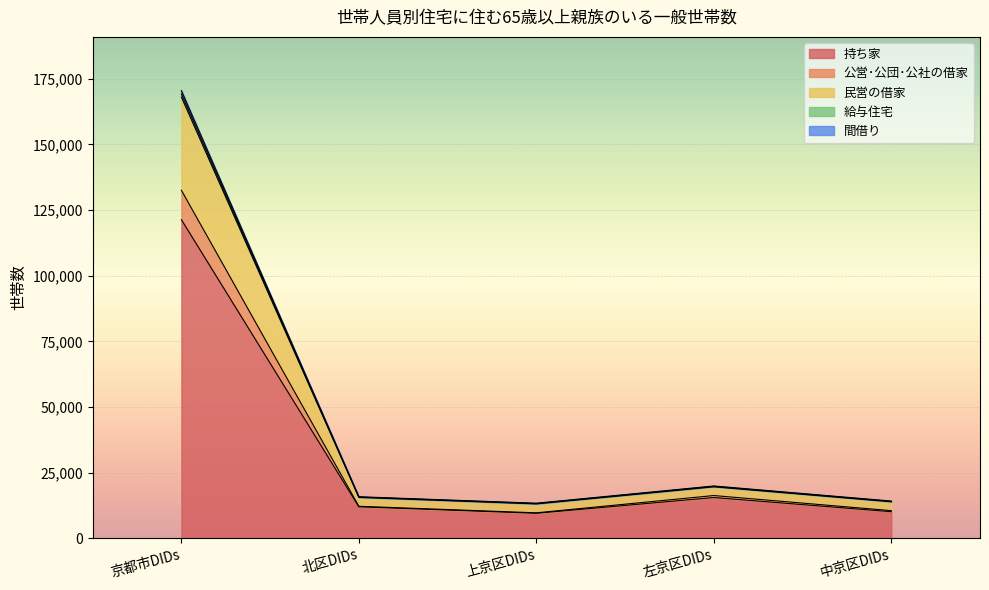

True or false: 給与住宅 and 間借り cross at least once.

False